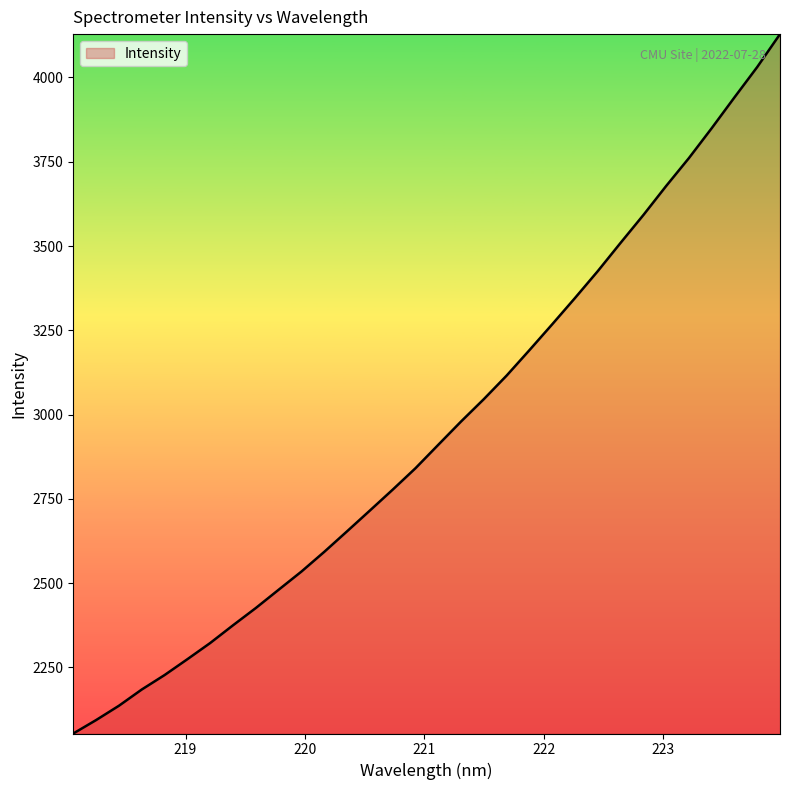

Does the chart display data point markers on the line(s)?

No